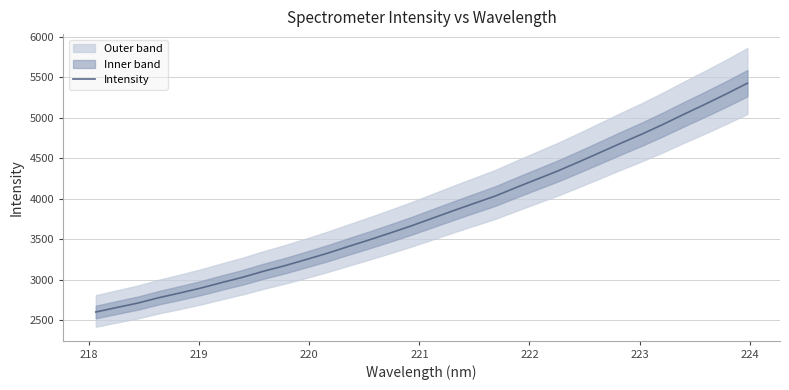

Count the number of values greater than 3757.

16